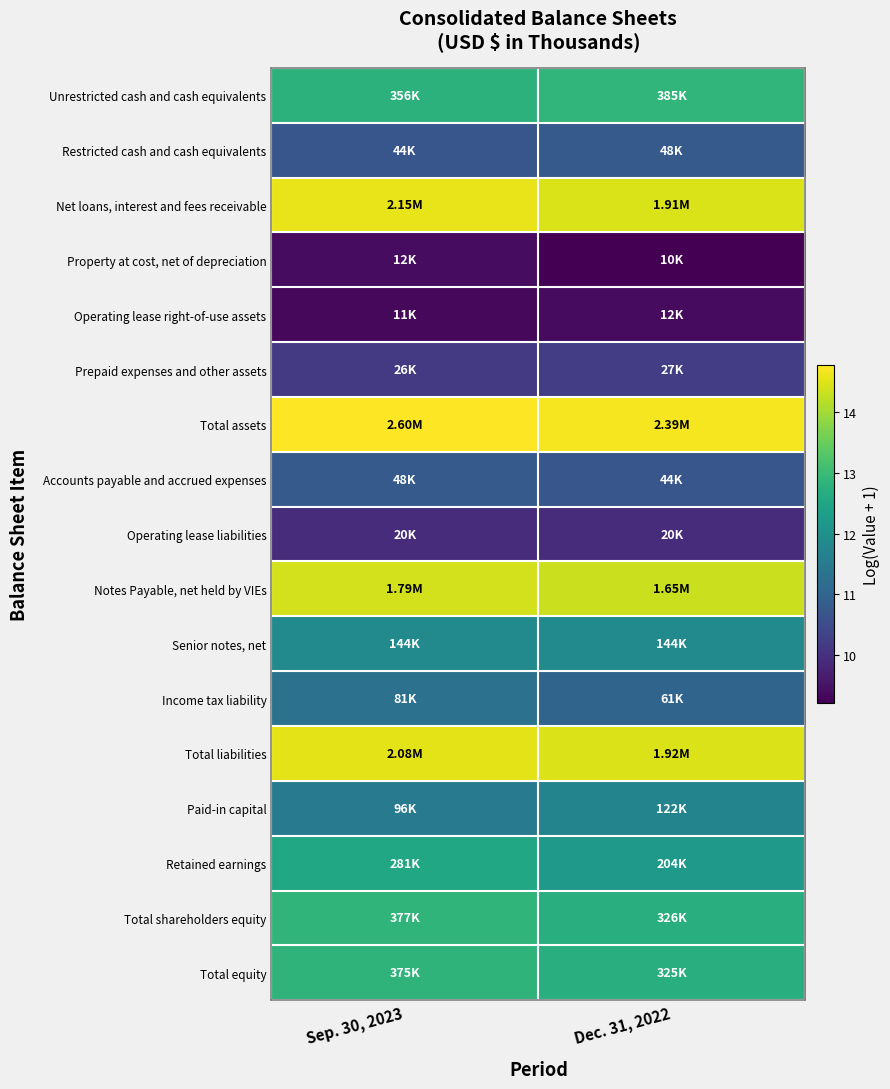

At which category is the sum across all series the highest?

Sep. 30, 2023